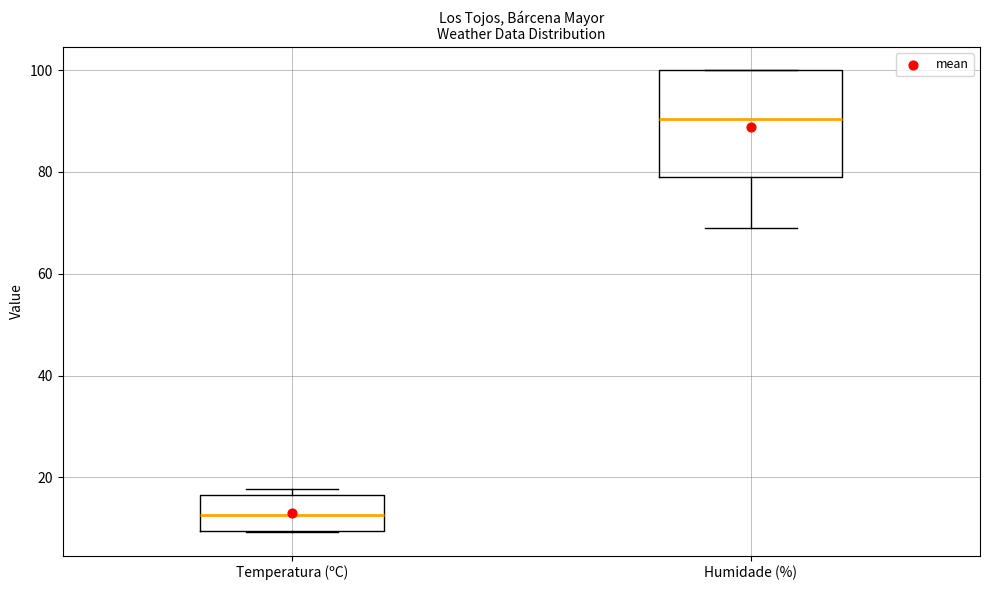

Reading left to right, read every box against the y-axis: the position of its median line, the range the box covers, and the ends of its whiskers. The values are not printed on the chart, so give them approximately, as read against the axis.

Temperatura (ºC): median 12, box 10 to 16, whiskers 10 to 18
Humidade (%): median 90, box 80 to 100, whiskers 70 to 100